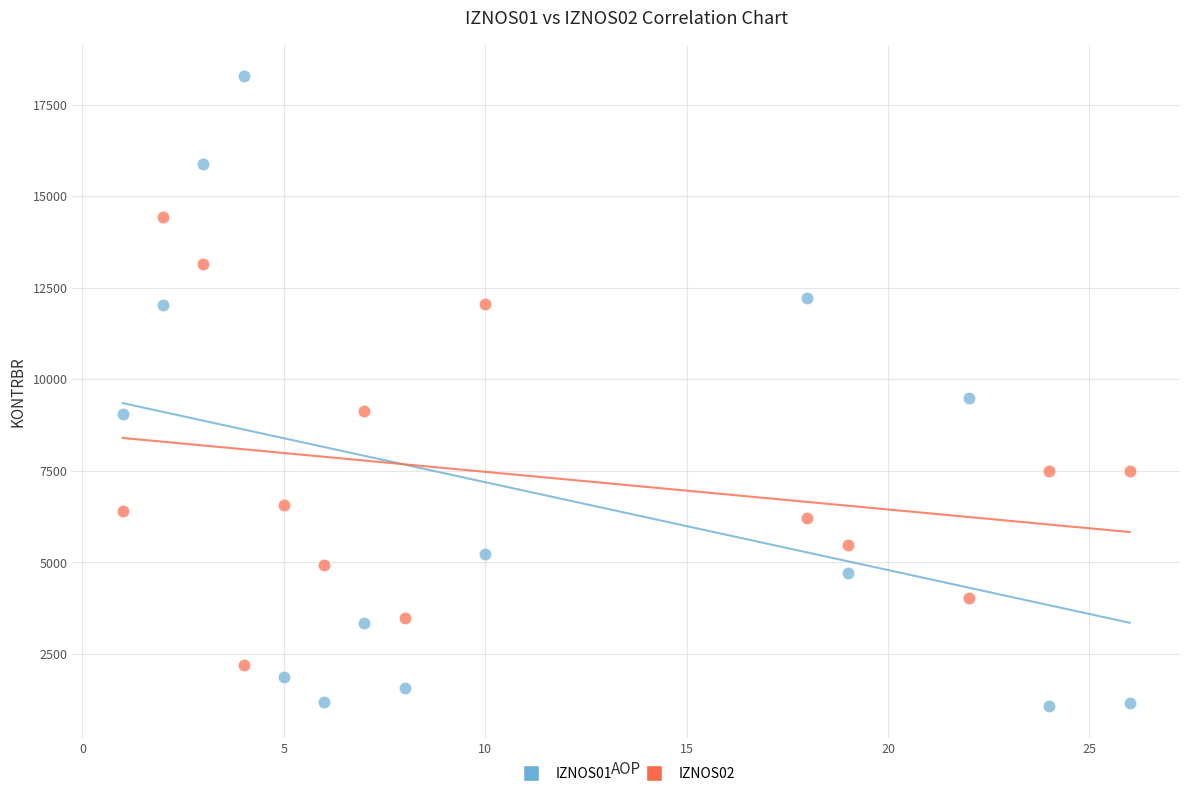

Which series contains the highest Y value?

IZNOS01